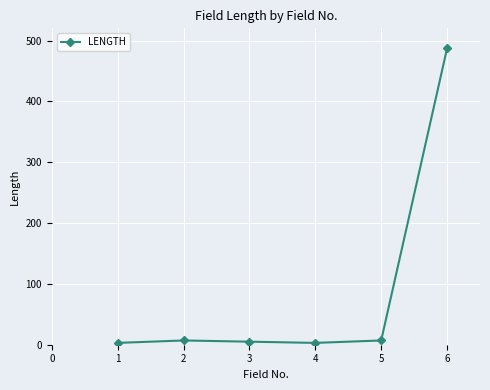

True or false: the data has more than 2 interior local peaks.

False